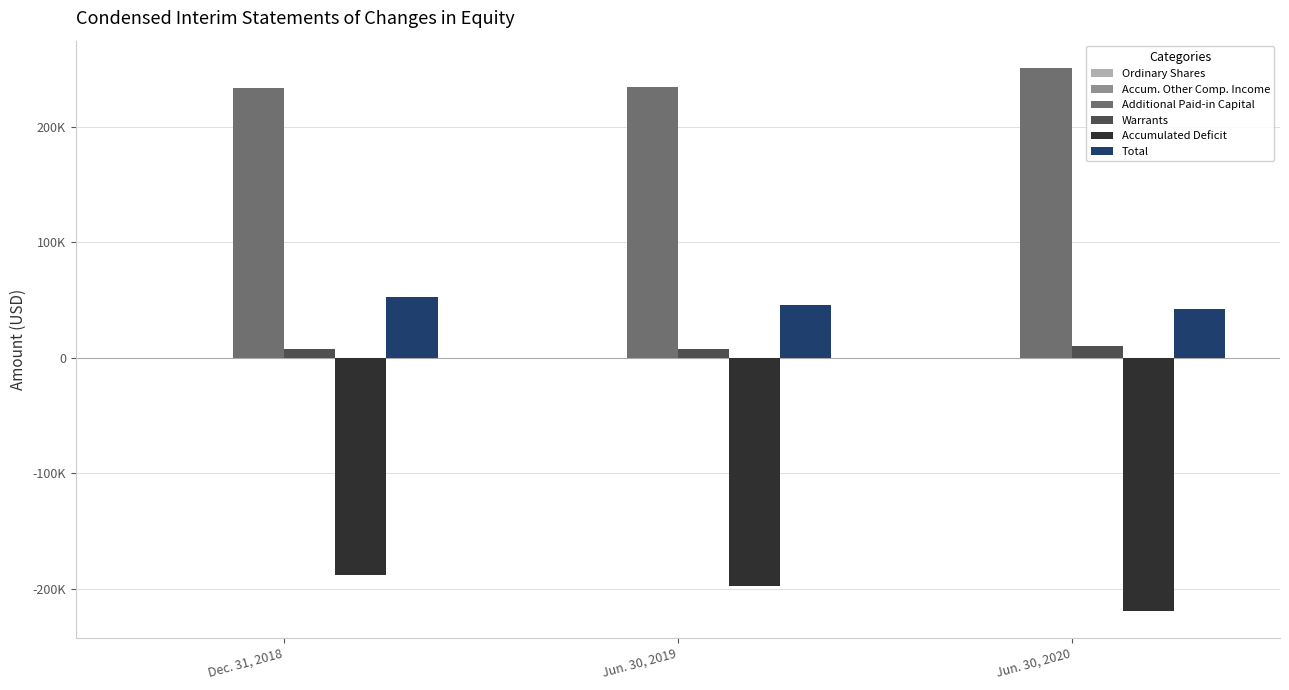

What is the average value of the Additional Paid-in Capital series?

240012